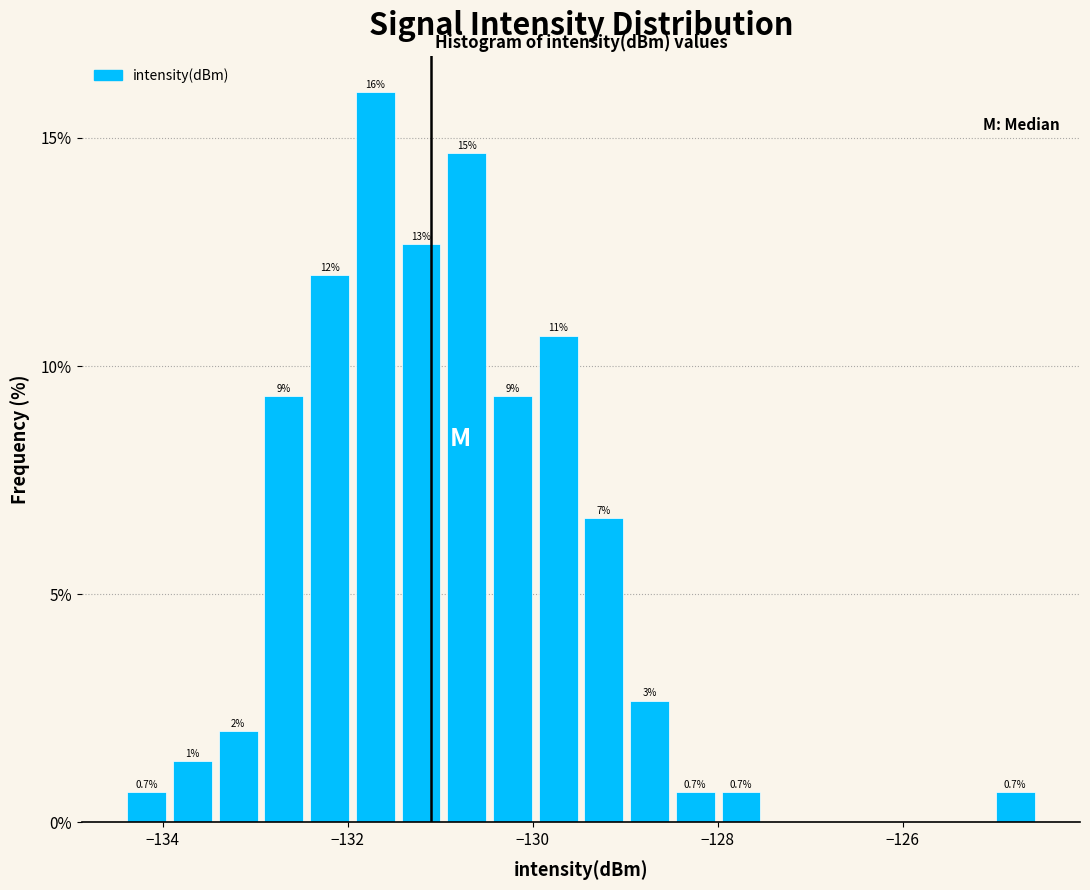

Read against the x-axis, roughly where is the centre of the tallest bar?

-131.8